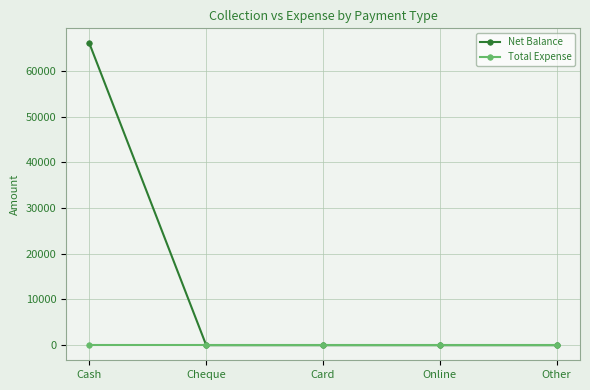

Which series has the largest total across all categories?

Net Balance